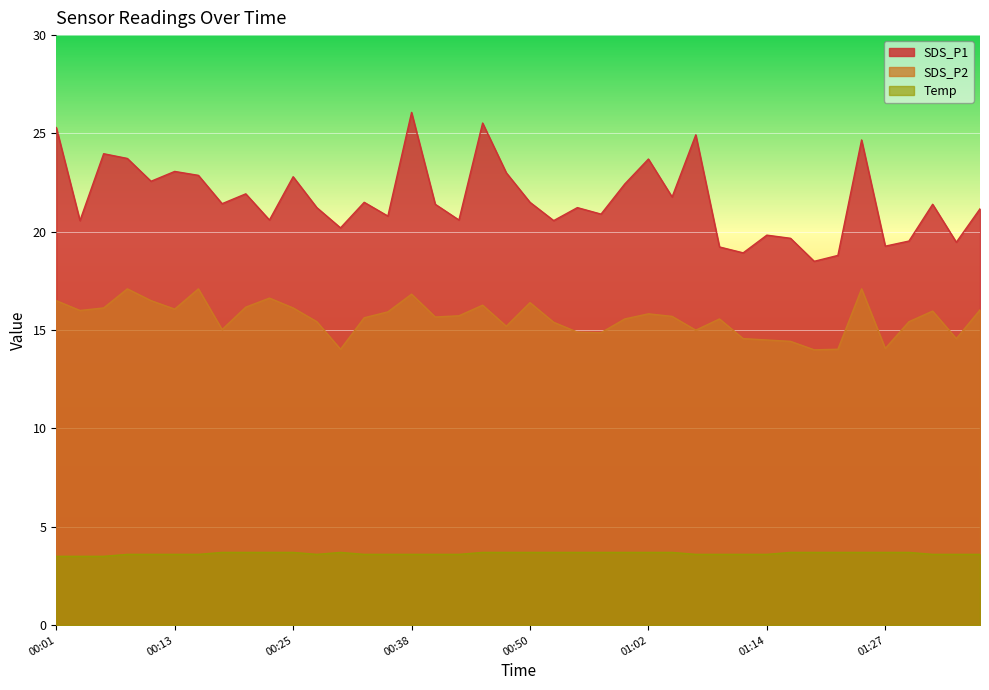

Reading left to right, extract all data points from this chart.

SDS_P1: 00:01=25.3	00:03=20.6	00:06=24.0	00:08=23.7	00:11=22.6	00:13=23.1	00:16=22.9	00:18=21.4	00:21=21.9	00:23=20.6	00:25=22.8	00:28=21.2	00:30=20.2	00:33=21.5	00:35=20.8	00:38=26.1	00:40=21.4	00:43=20.6	00:45=25.5	00:47=23.0	00:50=21.5	00:52=20.6	00:55=21.2	00:57=20.9	01:00=22.4	01:02=23.7	01:05=21.8	01:07=24.9	01:09=19.2	01:12=18.9	01:14=19.8	01:17=19.7	01:19=18.5	01:22=18.8	01:24=24.7	01:27=19.3	01:29=19.5	01:32=21.4	01:34=19.5	01:36=21.2
SDS_P2: 00:01=16.5	00:03=16.0	00:06=16.1	00:08=17.1	00:11=16.5	00:13=16.1	00:16=17.1	00:18=15.0	00:21=16.2	00:23=16.6	00:25=16.1	00:28=15.4	00:30=14.0	00:33=15.6	00:35=15.9	00:38=16.8	00:40=15.7	00:43=15.7	00:45=16.3	00:47=15.2	00:50=16.4	00:52=15.4	00:55=14.9	00:57=14.9	01:00=15.6	01:02=15.8	01:05=15.7	01:07=15.0	01:09=15.6	01:12=14.6	01:14=14.5	01:17=14.4	01:19=14.0	01:22=14.0	01:24=17.1	01:27=14.1	01:29=15.4	01:32=16.0	01:34=14.6	01:36=16.0
Temp: 00:01=3.5	00:03=3.5	00:06=3.5	00:08=3.6	00:11=3.6	00:13=3.6	00:16=3.6	00:18=3.7	00:21=3.7	00:23=3.7	00:25=3.7	00:28=3.6	00:30=3.7	00:33=3.6	00:35=3.6	00:38=3.6	00:40=3.6	00:43=3.6	00:45=3.7	00:47=3.7	00:50=3.7	00:52=3.7	00:55=3.7	00:57=3.7	01:00=3.7	01:02=3.7	01:05=3.7	01:07=3.6	01:09=3.6	01:12=3.6	01:14=3.6	01:17=3.7	01:19=3.7	01:22=3.7	01:24=3.7	01:27=3.7	01:29=3.7	01:32=3.6	01:34=3.6	01:36=3.6